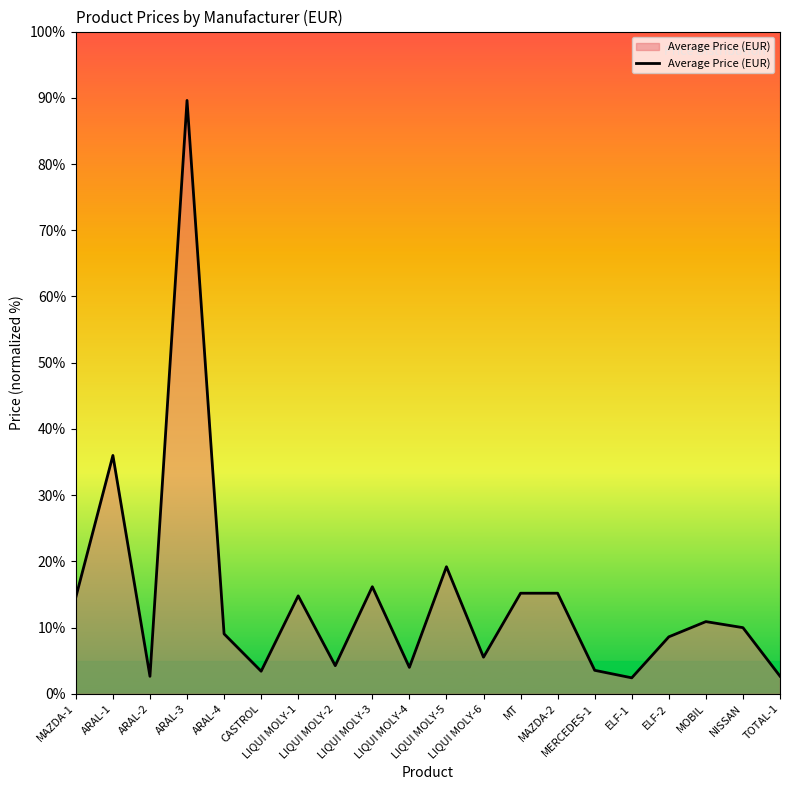

Which category has the highest value across all series?

ARAL-3